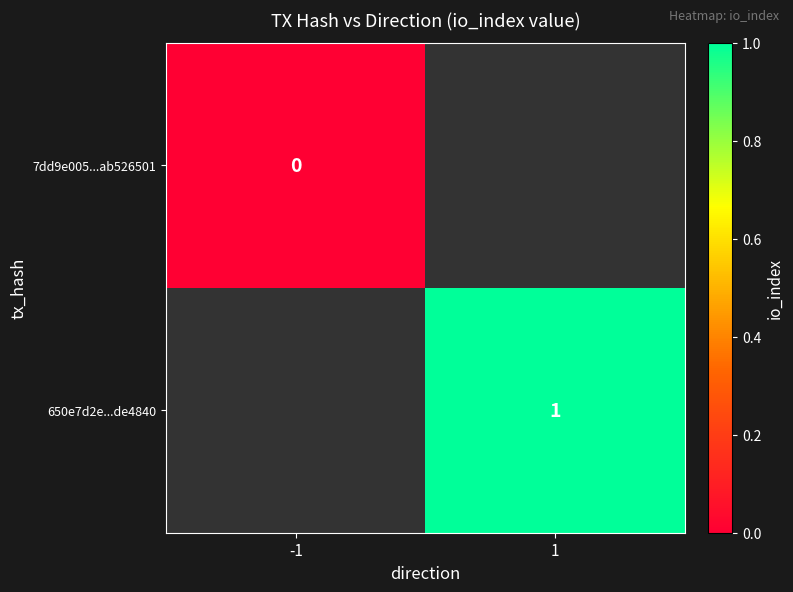

List the series in order of their peak value, lowest first.

7dd9e005...ab526501, 650e7d2e...de4840